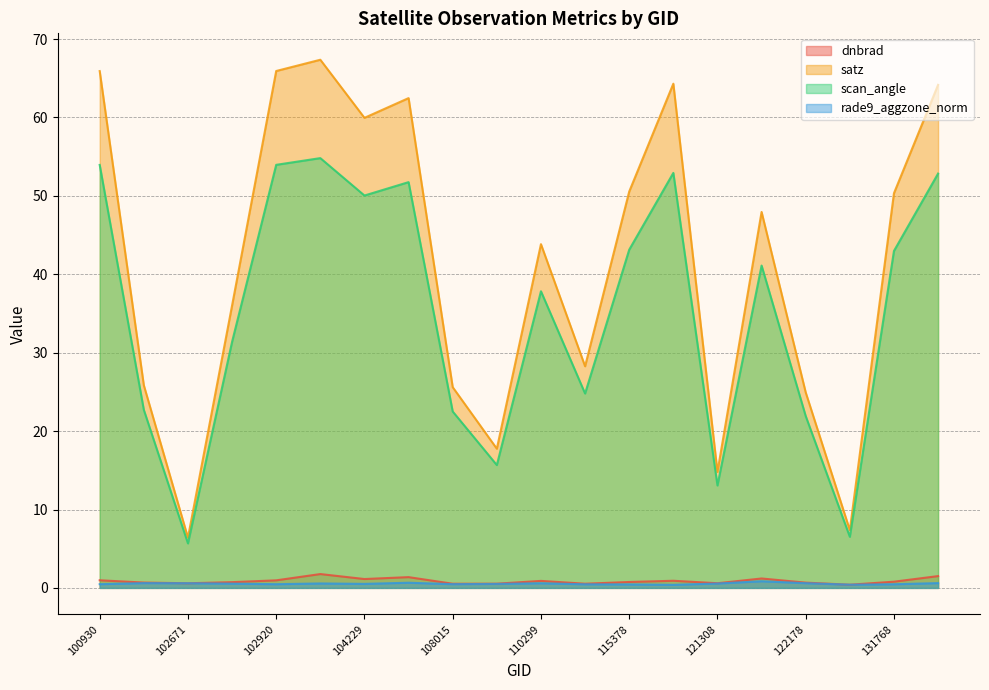

True or false: scan_angle and rade9_aggzone_norm cross at least once.

False